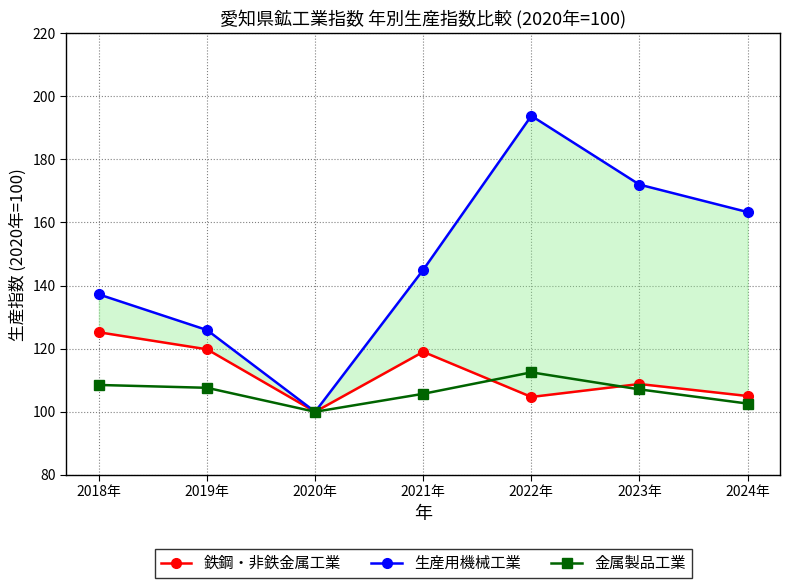

How many interior local peaks does the 生産用機械工業 series have?

1